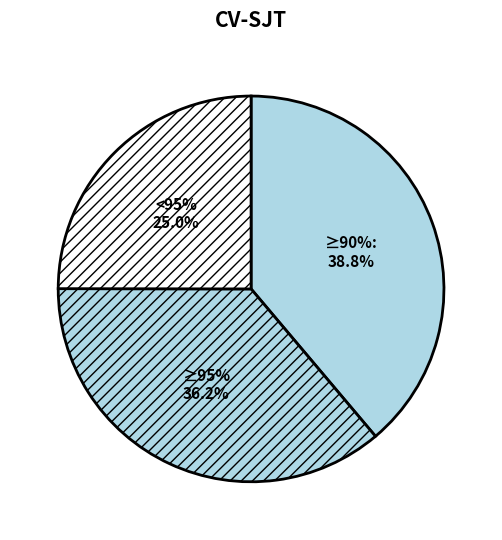

Is Nichterwerbspersonen the majority of the pie?

No